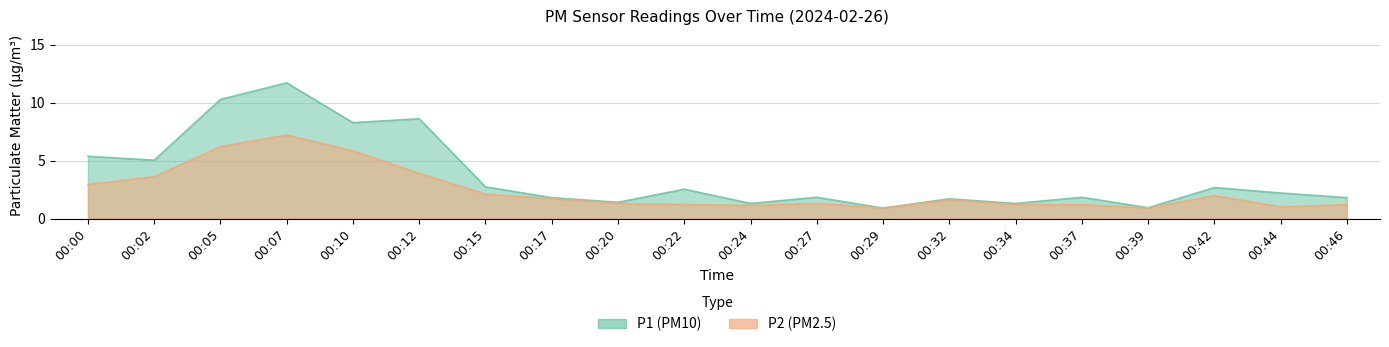

Between 00:10 and 00:37, which is larger?

00:10